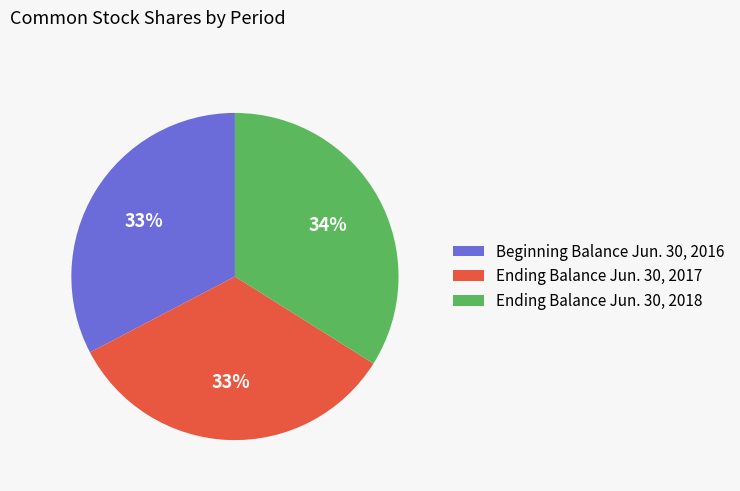

How many slices are in this pie chart?

3